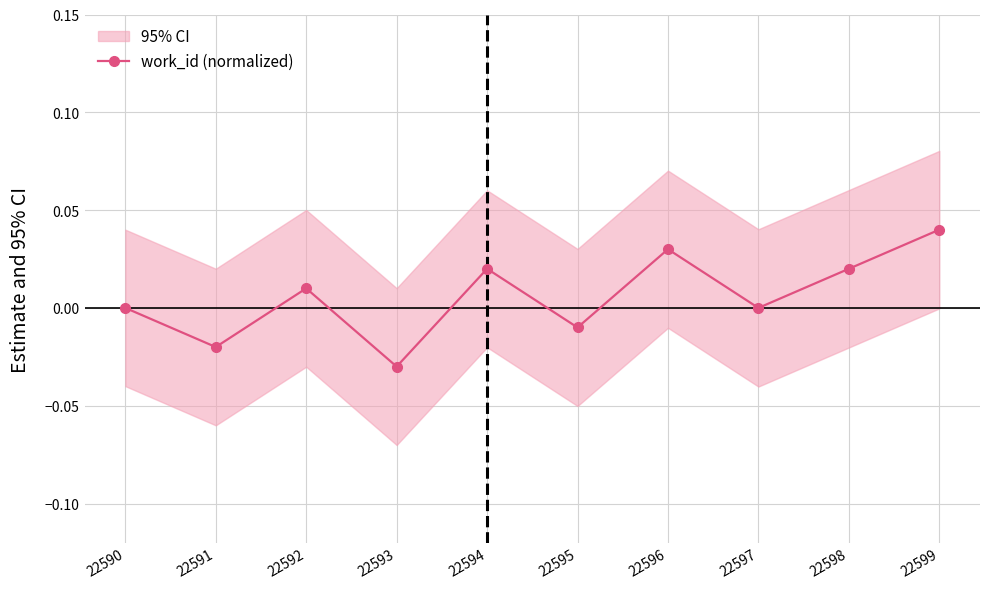

Count the number of categories in the chart.

10